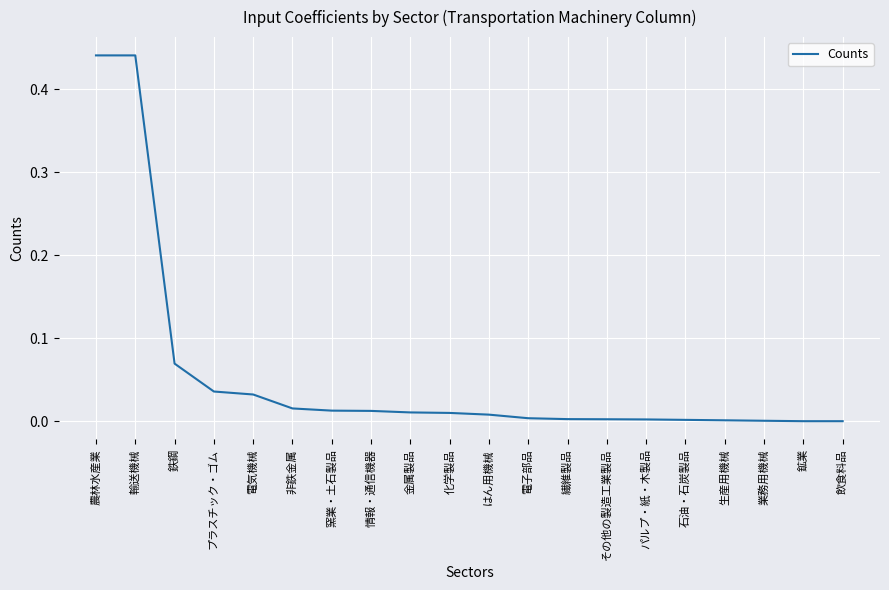

Is it true that the value at 業務用機械 is 0.0?

True